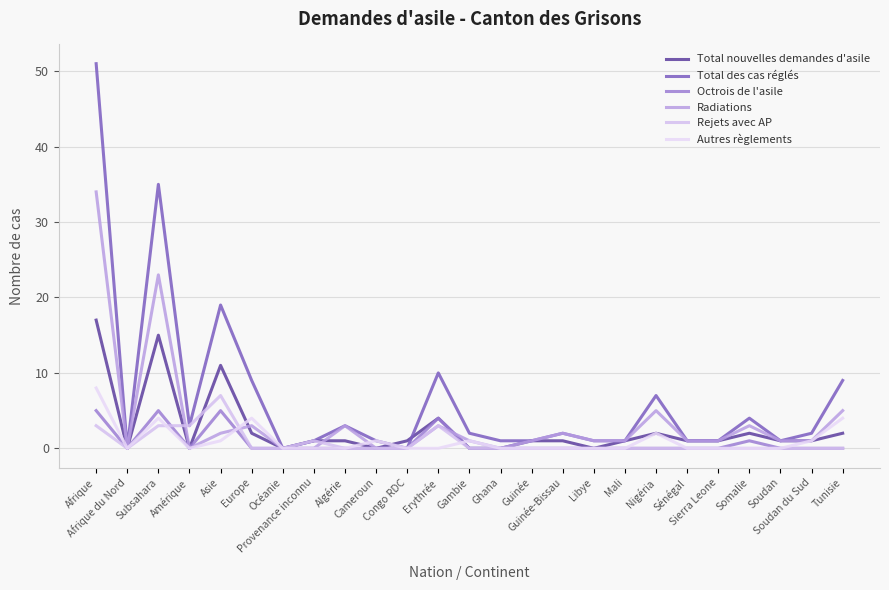

Does the chart have visible grid lines?

Yes